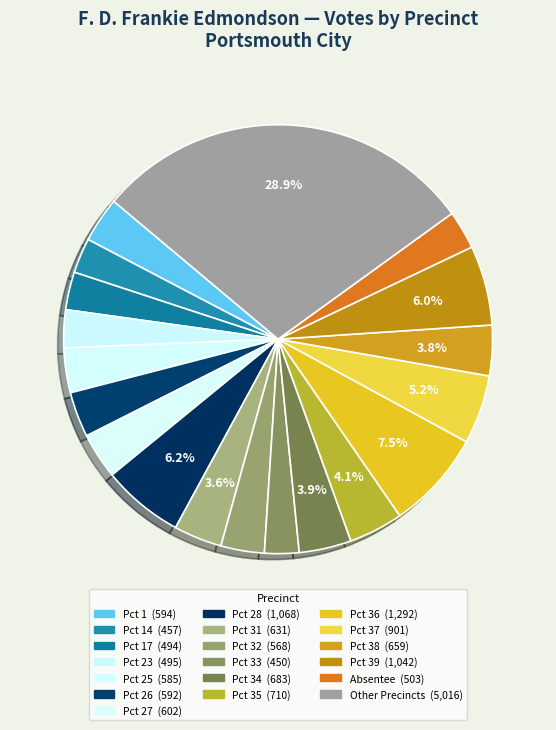

Is there any slice that represents more than half of the pie?

No